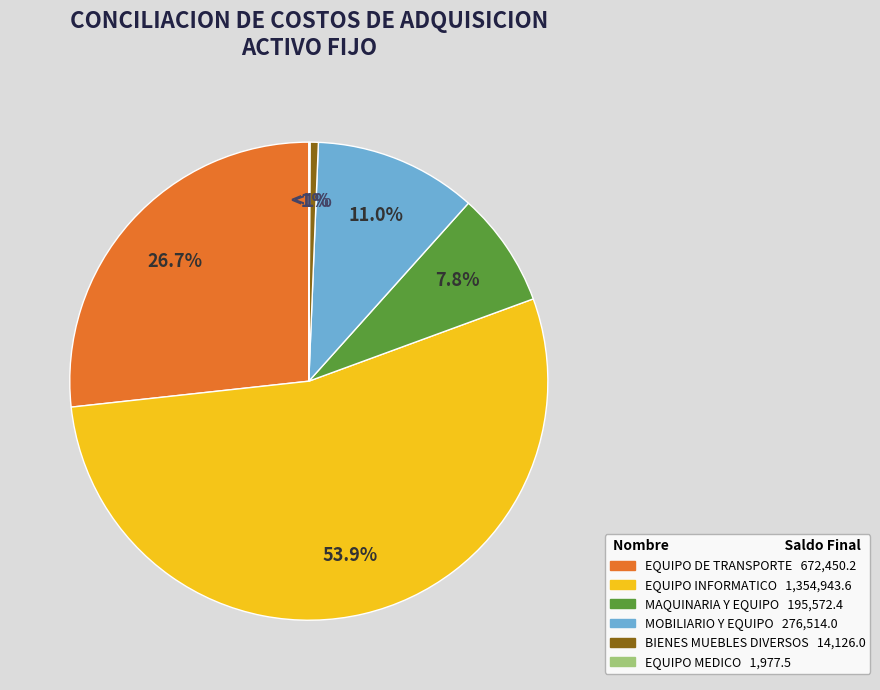

Rank the categories by value from highest to lowest.

EQUIPO INFORMATICO, EQUIPO DE TRANSPORTE, MOBILIARIO Y EQUIPO, MAQUINARIA Y EQUIPO, BIENES MUEBLES DIVERSOS, EQUIPO MEDICO